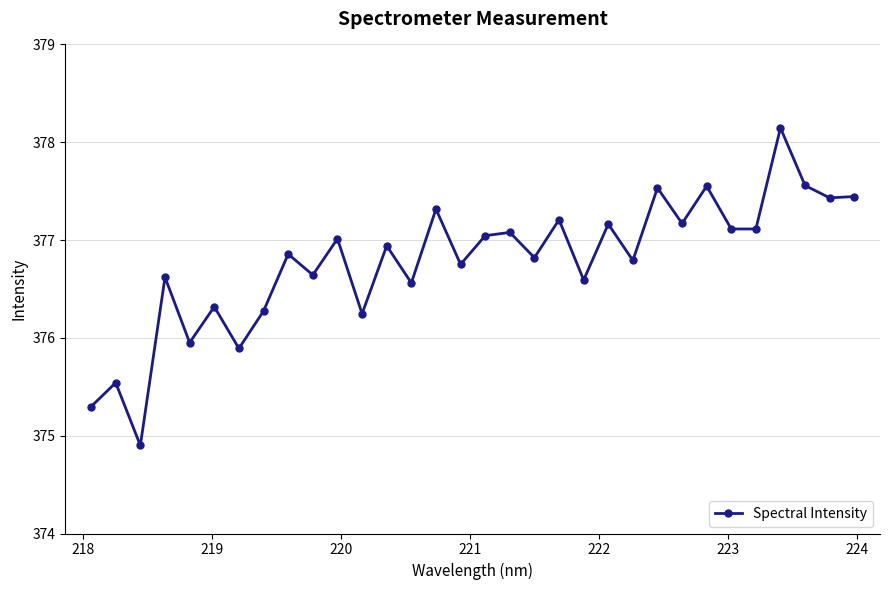

How many interior local peaks (higher than both neighbors) does the data have?

13